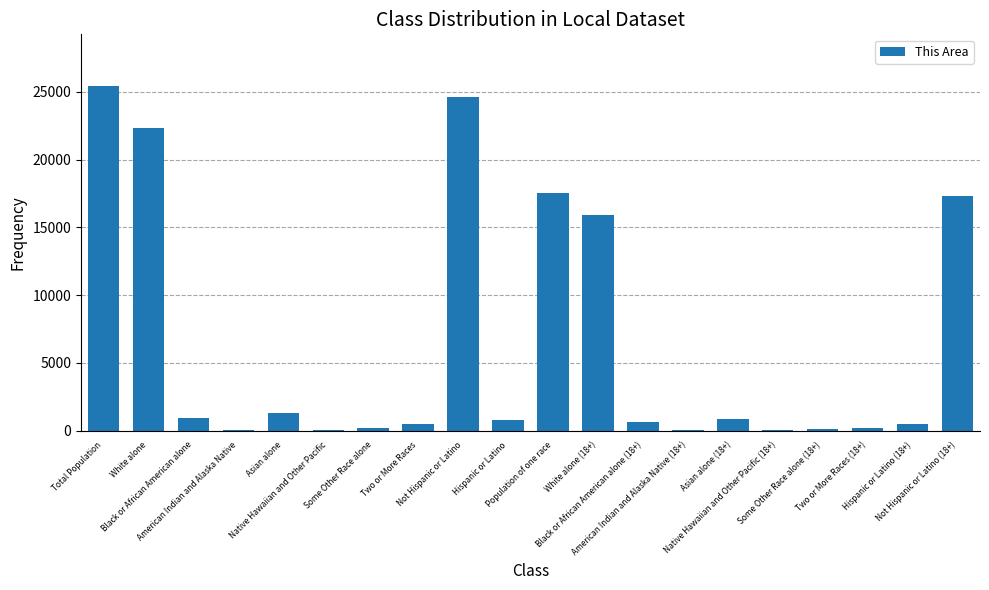

What is the sum of all values?

129326